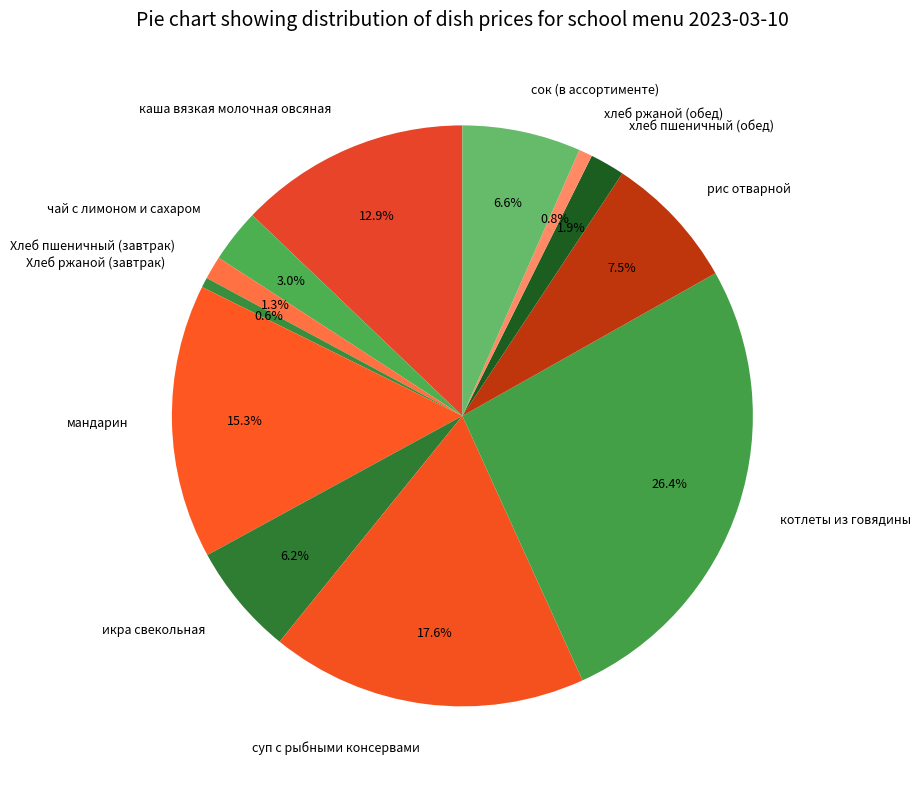

To the nearest percent, what is the average slice percentage?

8%